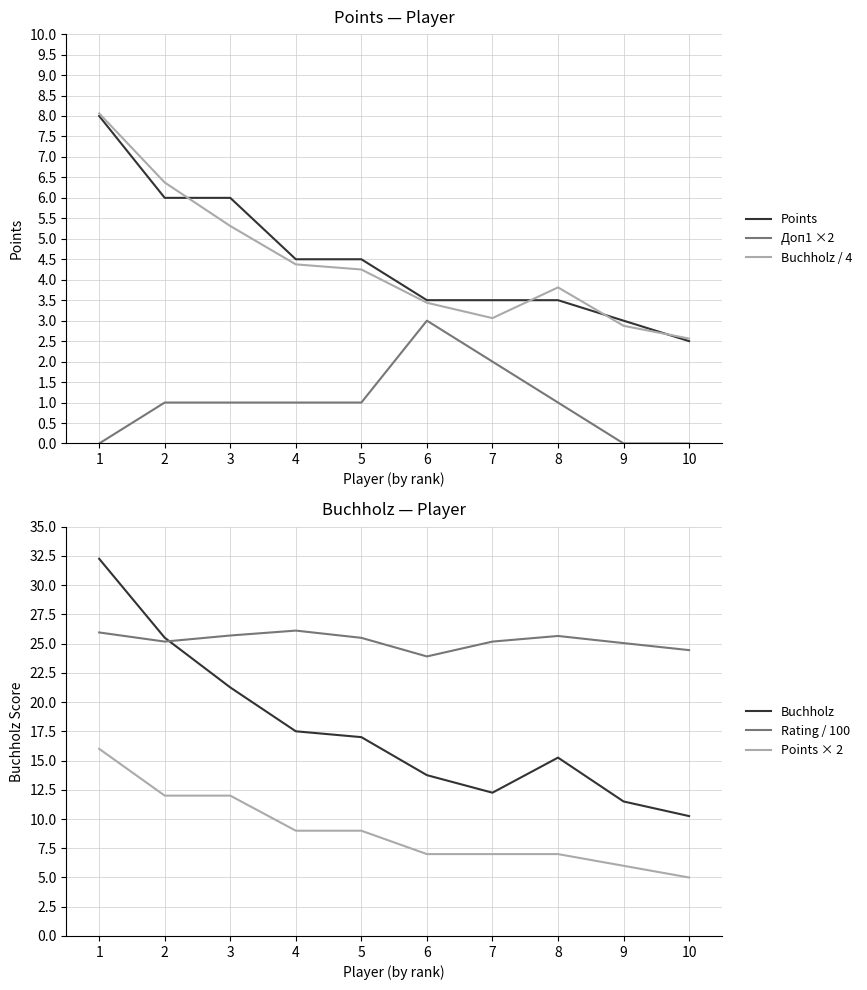

Which series has the largest total across all categories?

Rating / 100